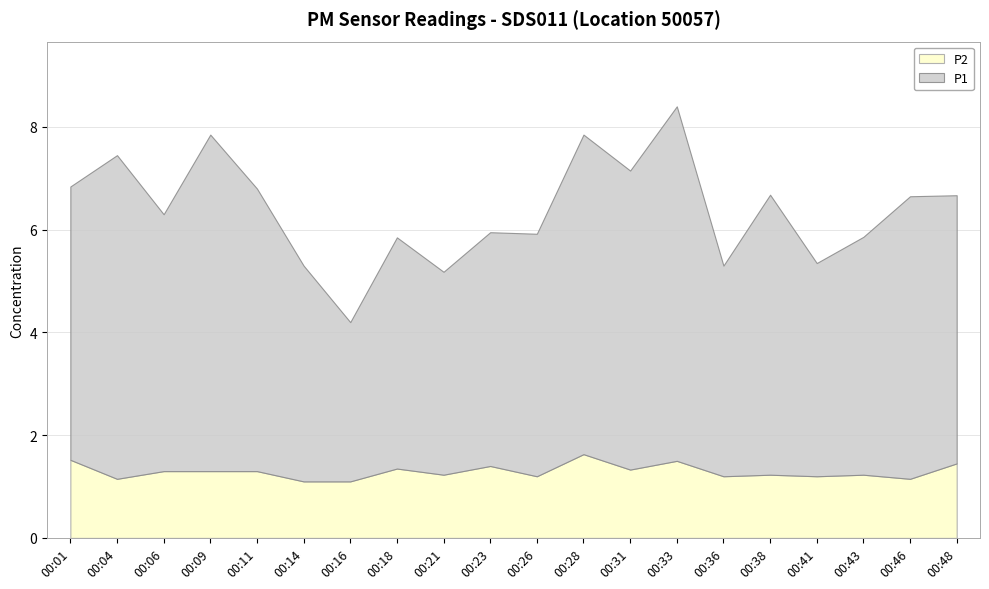

Rank the categories by P1 value from lowest to highest.

00:16, 00:21, 00:36, 00:41, 00:14, 00:18, 00:23, 00:43, 00:26, 00:06, 00:48, 00:01, 00:38, 00:11, 00:46, 00:31, 00:28, 00:04, 00:09, 00:33